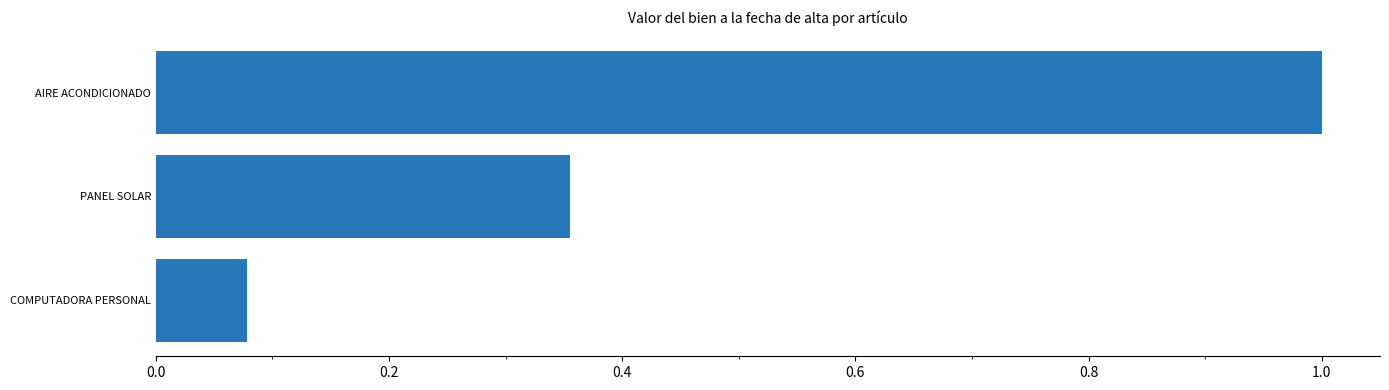

What is the change in value from AIRE ACONDICIONADO to PANEL SOLAR?

-0.6